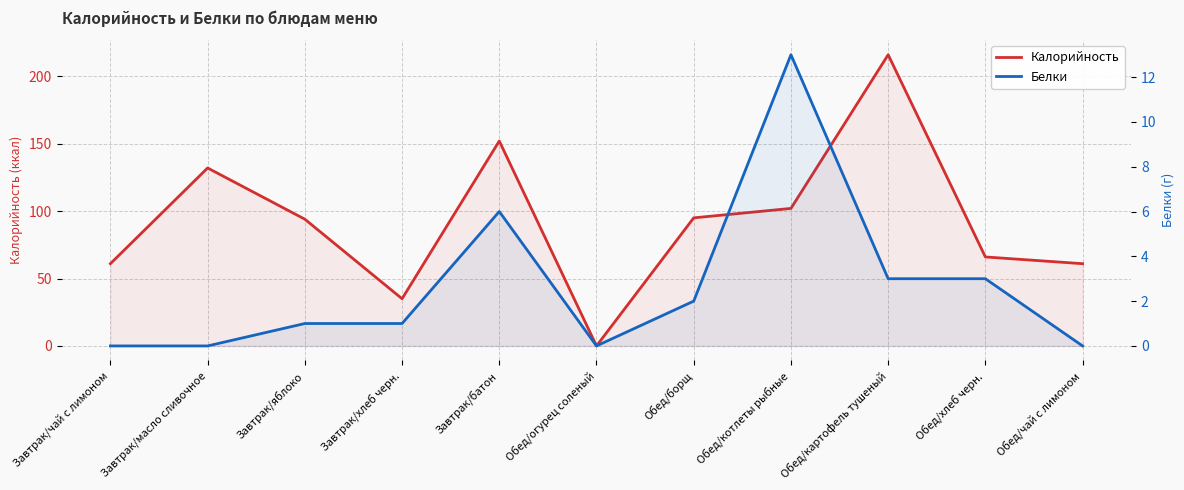

Reading left to right, extract all data points from this chart.

Калорийность: Завтрак/чай с лимоном=61	Завтрак/масло сливочное=132	Завтрак/яблоко=94	Завтрак/хлеб черн.=35	Завтрак/батон=152	Обед/огурец соленый=0	Обед/борщ=95	Обед/котлеты рыбные=102	Обед/картофель тушеный=216	Обед/хлеб черн.=66	Обед/чай с лимоном=61
Белки: Завтрак/чай с лимоном=0	Завтрак/масло сливочное=0	Завтрак/яблоко=1	Завтрак/хлеб черн.=1	Завтрак/батон=6	Обед/огурец соленый=0	Обед/борщ=2	Обед/котлеты рыбные=13	Обед/картофель тушеный=3	Обед/хлеб черн.=3	Обед/чай с лимоном=0